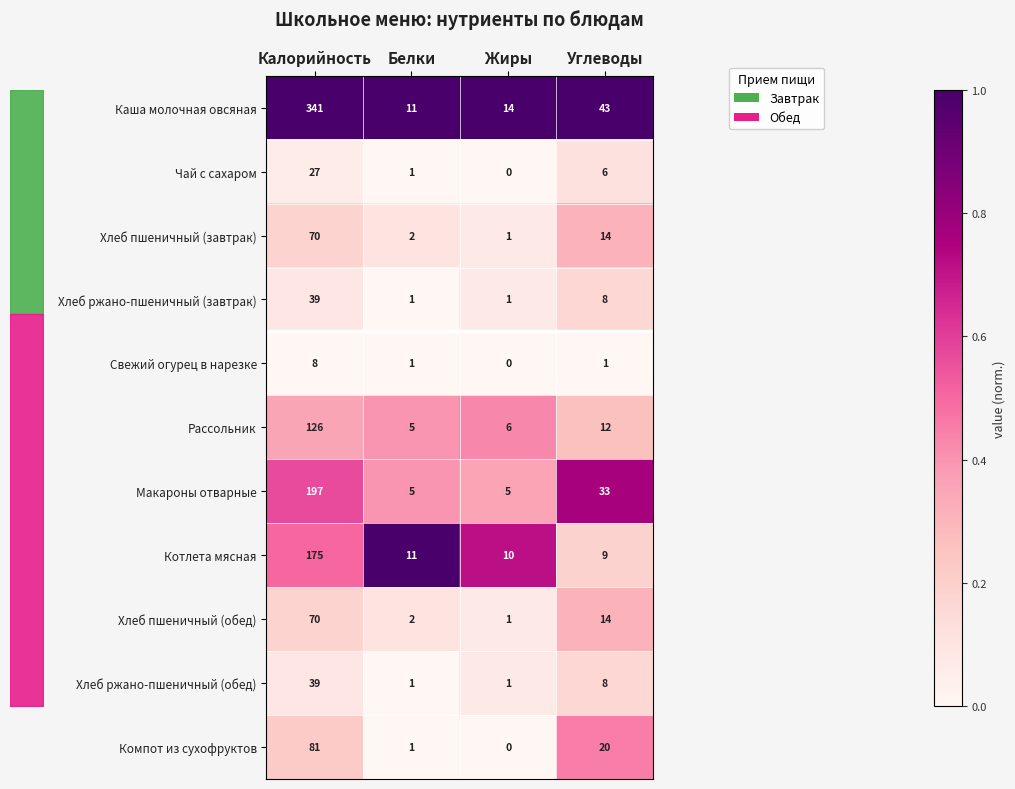

Is the value of Свежий огурец в нарезке at Углеводы greater than the value of Котлета мясная at Белки?

No